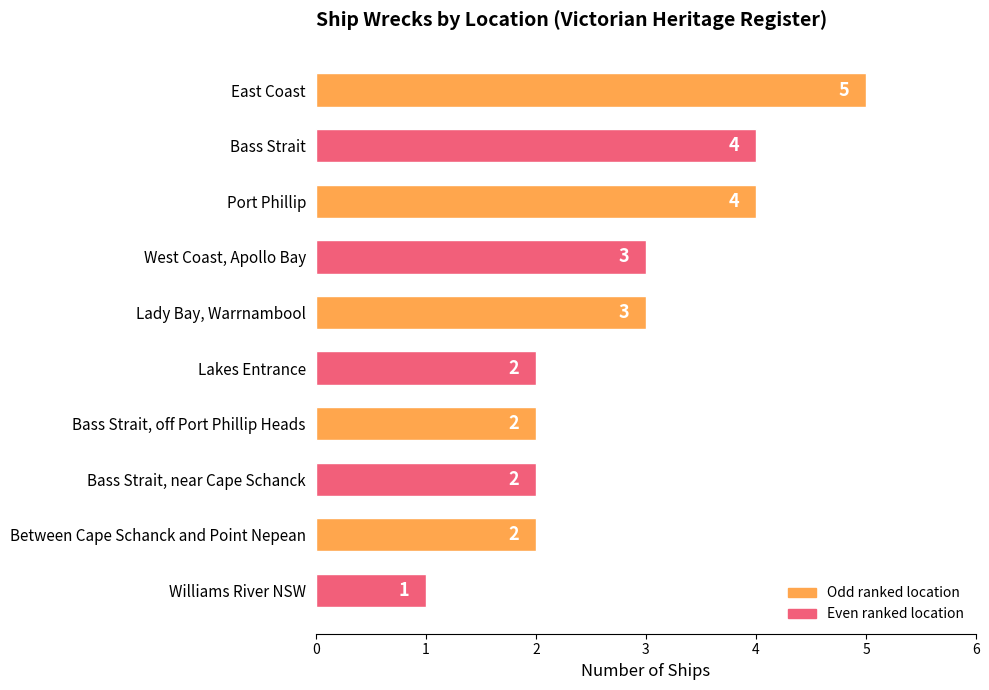

Which category has the lowest value across all series?

Williams River NSW